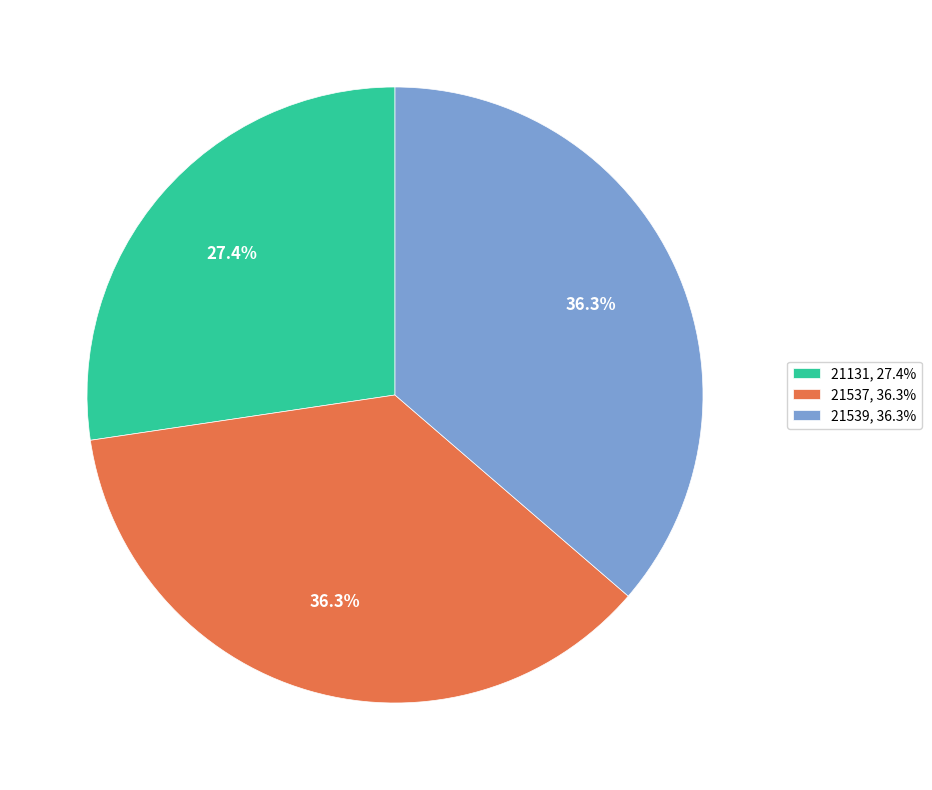

Is it true that 21539 is 30% of the pie?

False